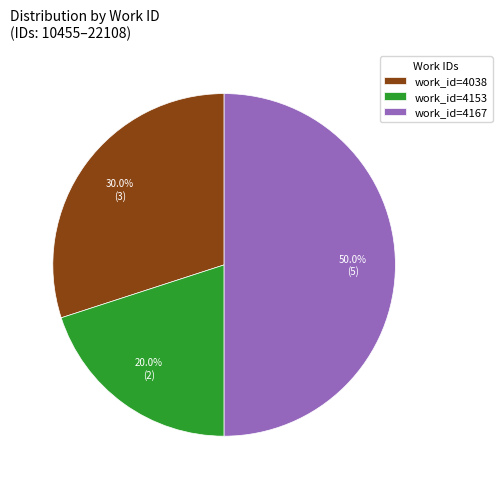

How many segments does this pie chart have?

3